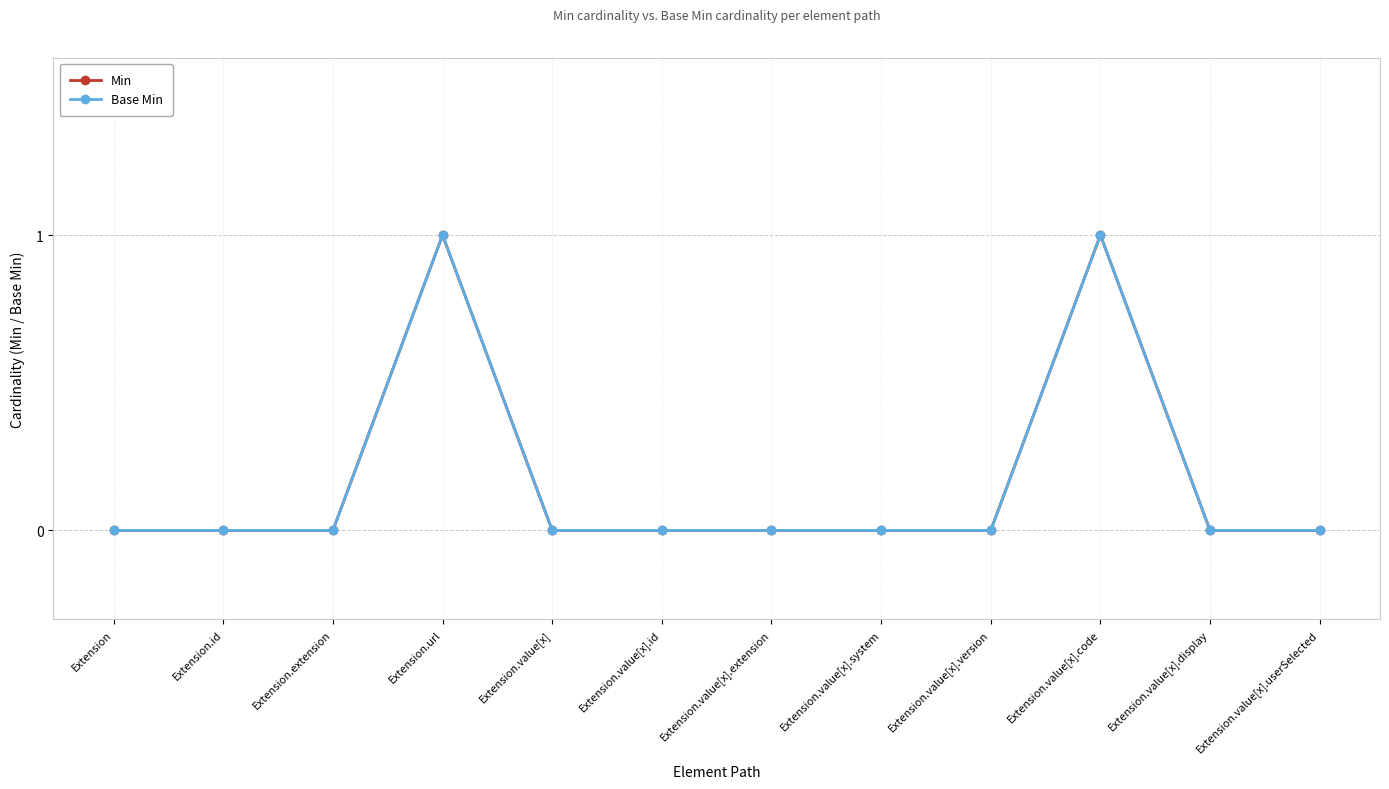

Is this an area chart (filled region under the line)?

No